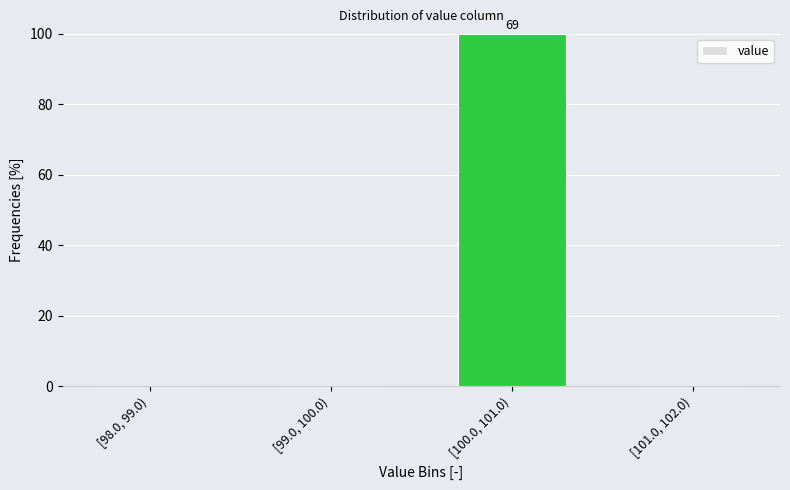

Reading left to right, extract all data points from this chart.

[98.0, 99.0)=0	[99.0, 100.0)=0	[100.0, 101.0)=100	[101.0, 102.0)=0